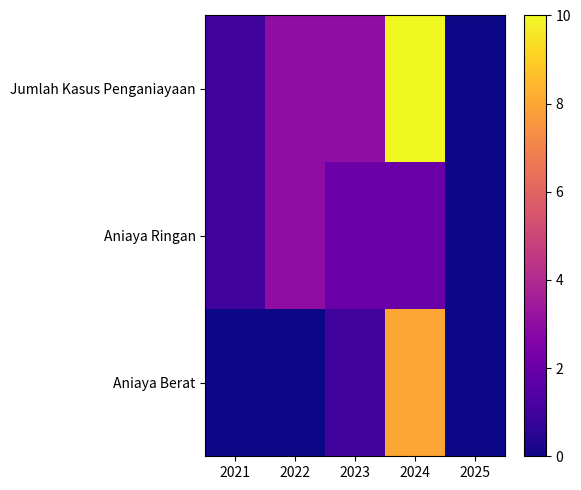

Reading left to right, extract all data points from this chart.

Jumlah Kasus Penganiayaan: 2021=1	2022=3	2023=3	2024=10	2025=0
Aniaya Ringan: 2021=1	2022=3	2023=2	2024=2	2025=0
Aniaya Berat: 2021=0	2022=0	2023=1	2024=8	2025=0